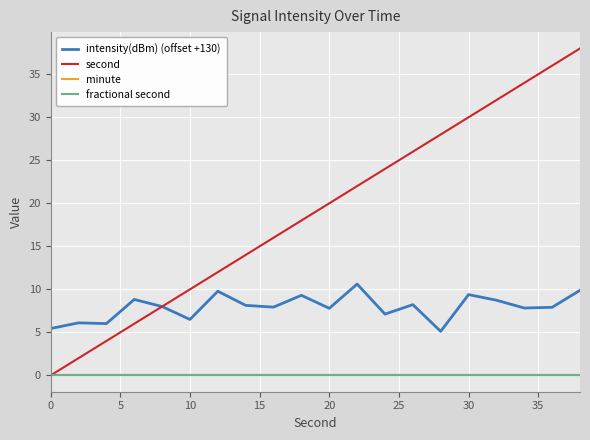

True or false: fractional second and second intersect in this chart.

False